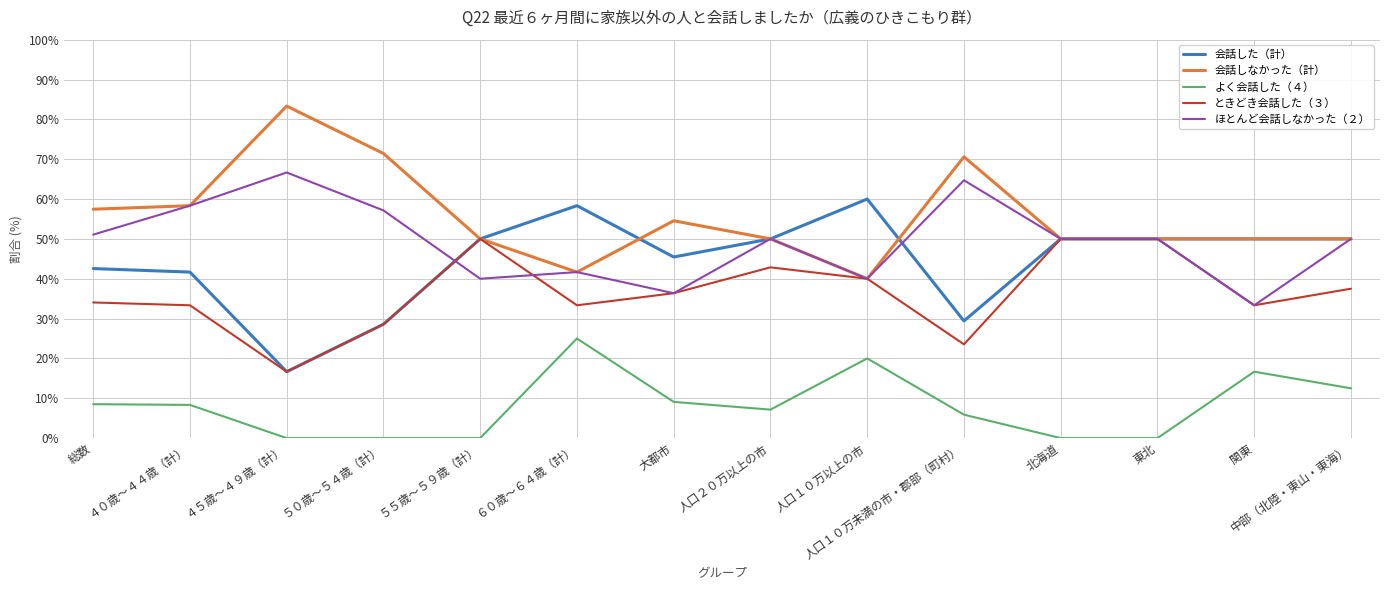

Which series changed the most between ６０歳～６４歳（計） and 人口２０万以上の市?

よく会話した（４）